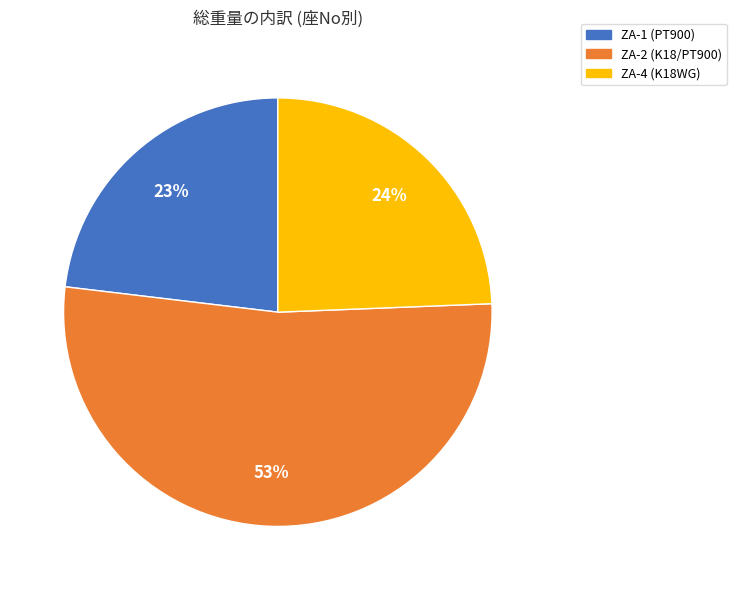

Which slice represents more than half of the pie?

ZA-2 (K18/PT900)